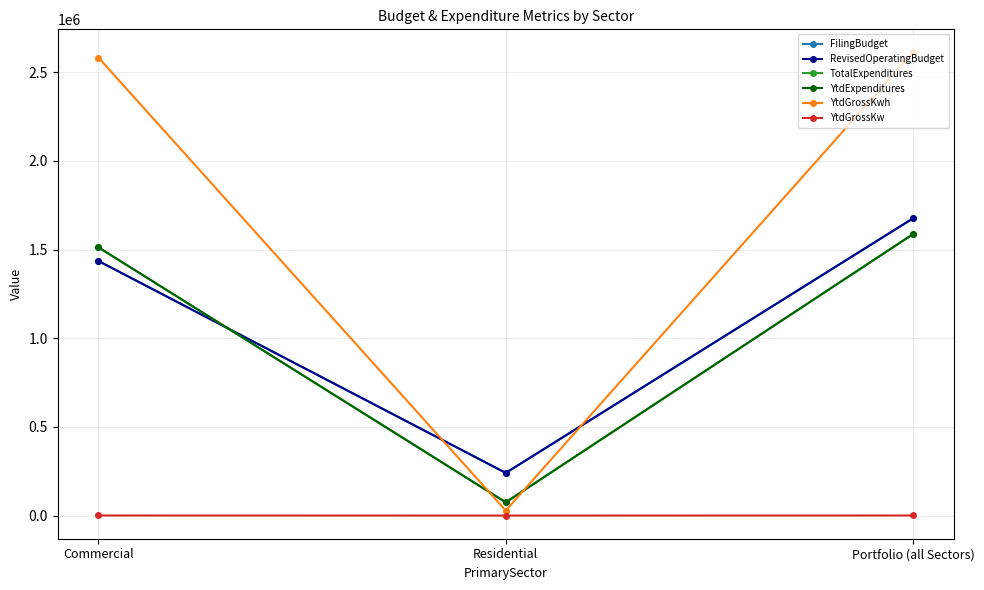

Does the chart have visible grid lines?

Yes